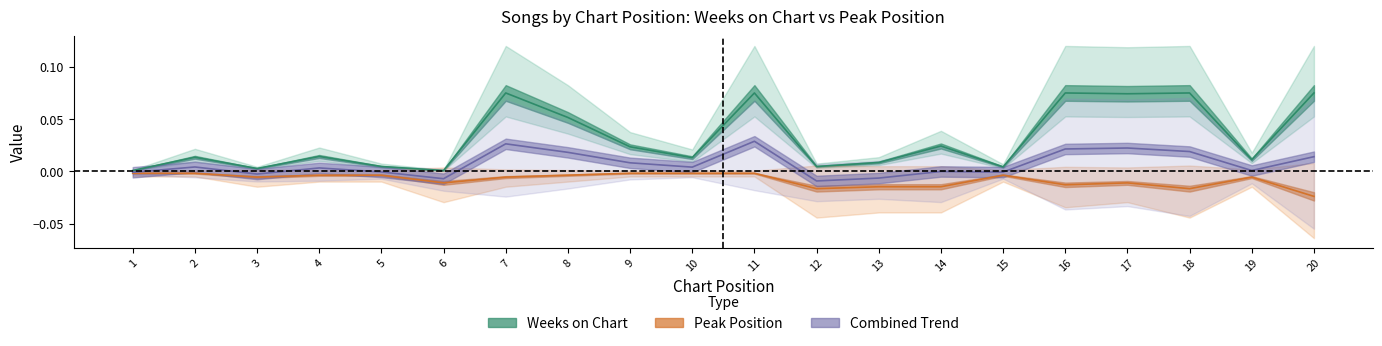

The Peak Position series shows -0.0 at 10. True or false?

True